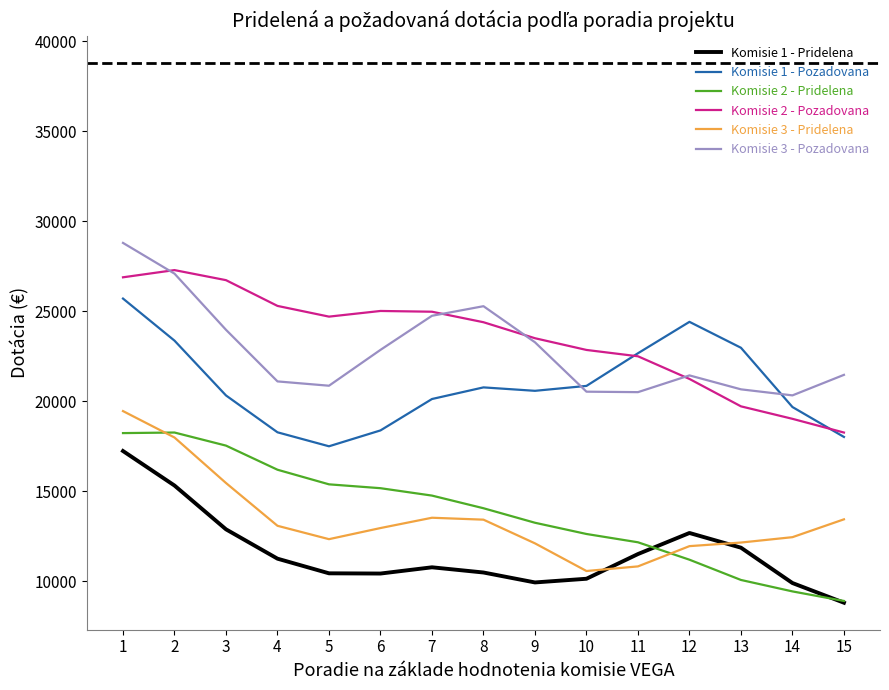

True or false: Komisie 2 - Pridelena and Komisie 1 - Pozadovana cross at least once.

False